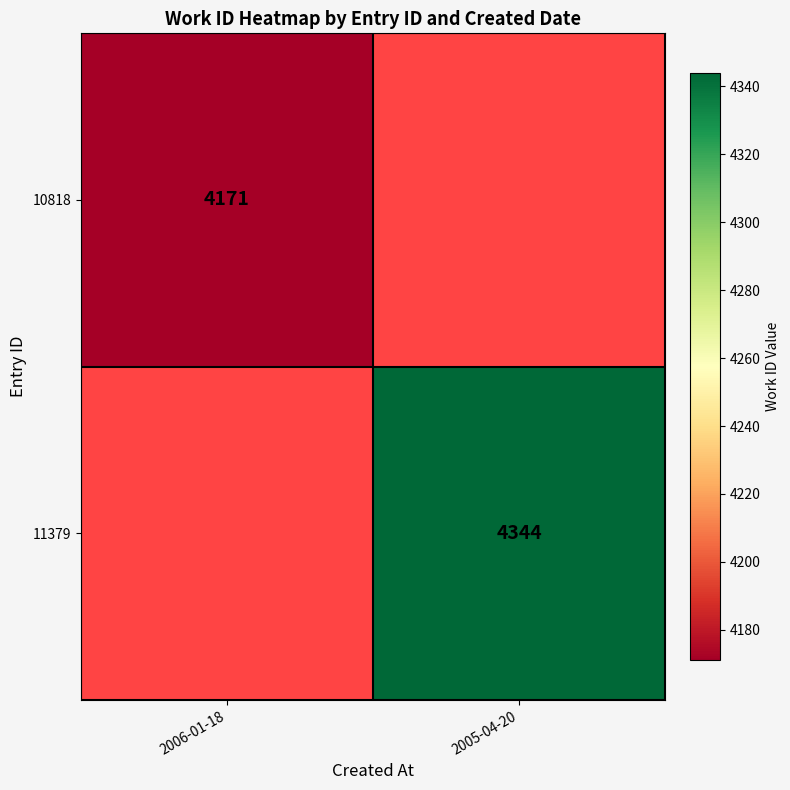

Which has a higher value, 2006-01-18 or 2005-04-20?

2005-04-20